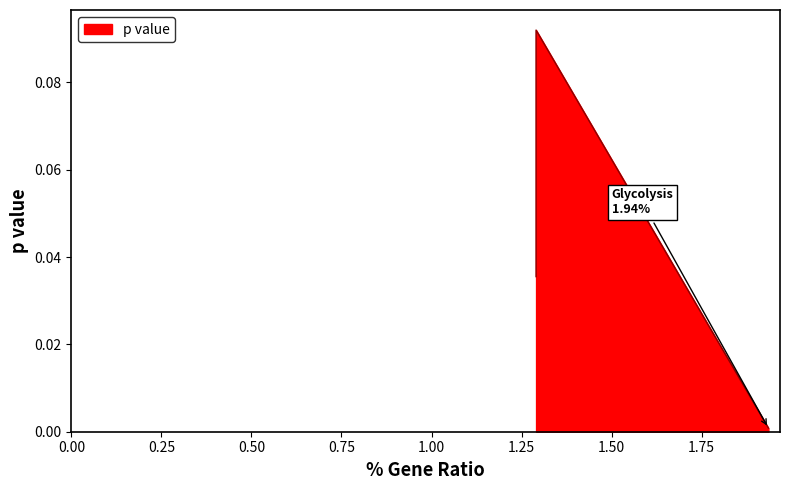

Rank the categories by value from highest to lowest.

Oxidative phosphorylation, Butanoate metabolism, Galactose metabolism, Citrate cycle (TCA cycle), Proteasome, Cardiac muscle contraction, Glyoxylate and dicarboxylate metabolism, Fructose and mannose metabolism, Ribosome, Glycolysis / Gluconeogenesis